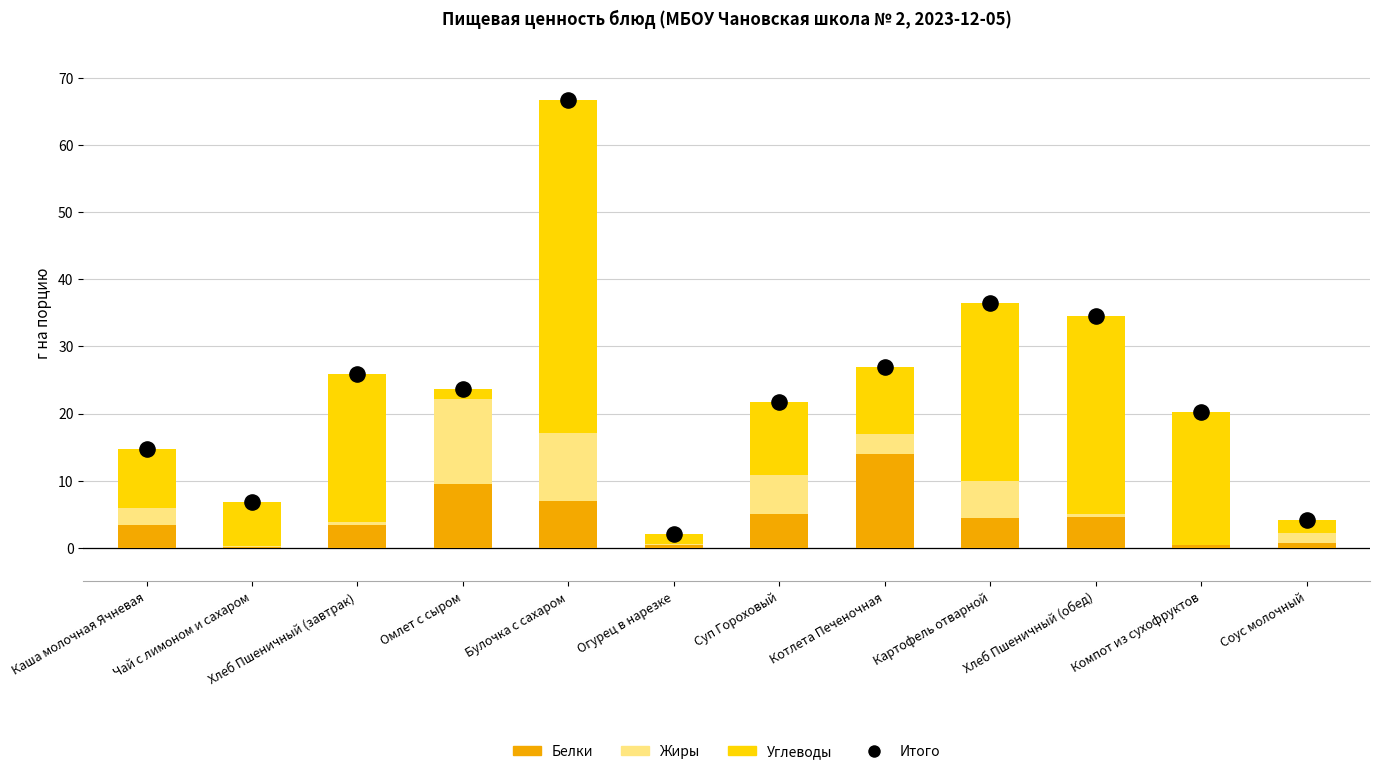

What is the total value across all series at Суп Гороховый?

43.4